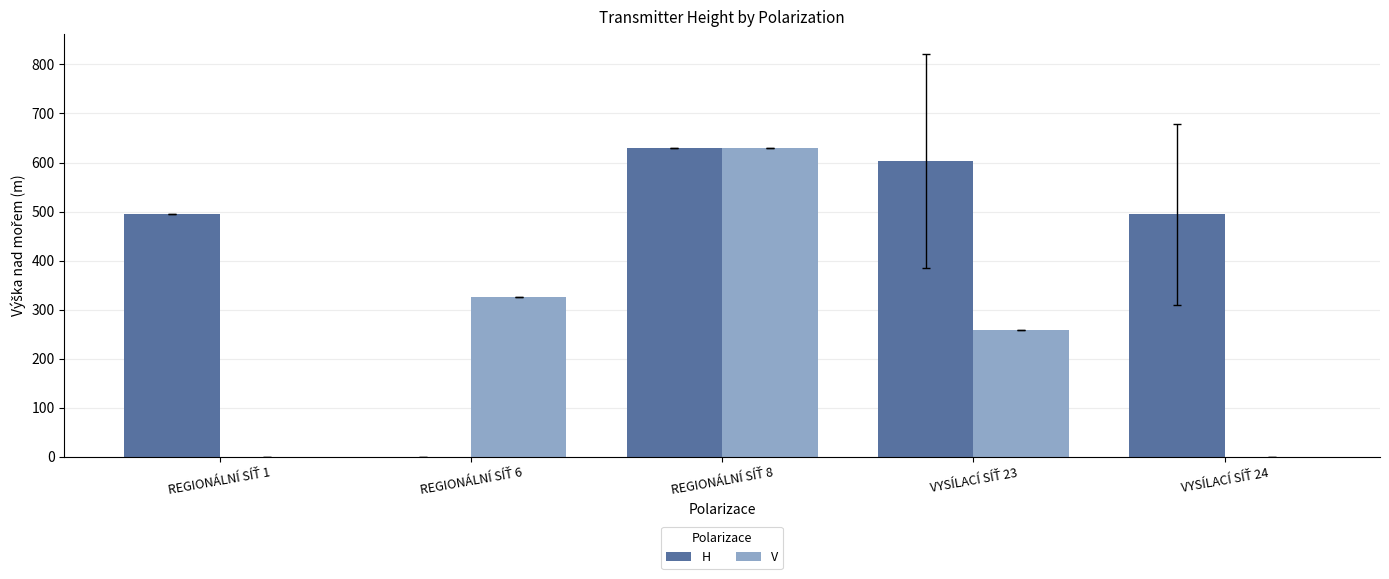

What is the sum of all V values?

1213.0